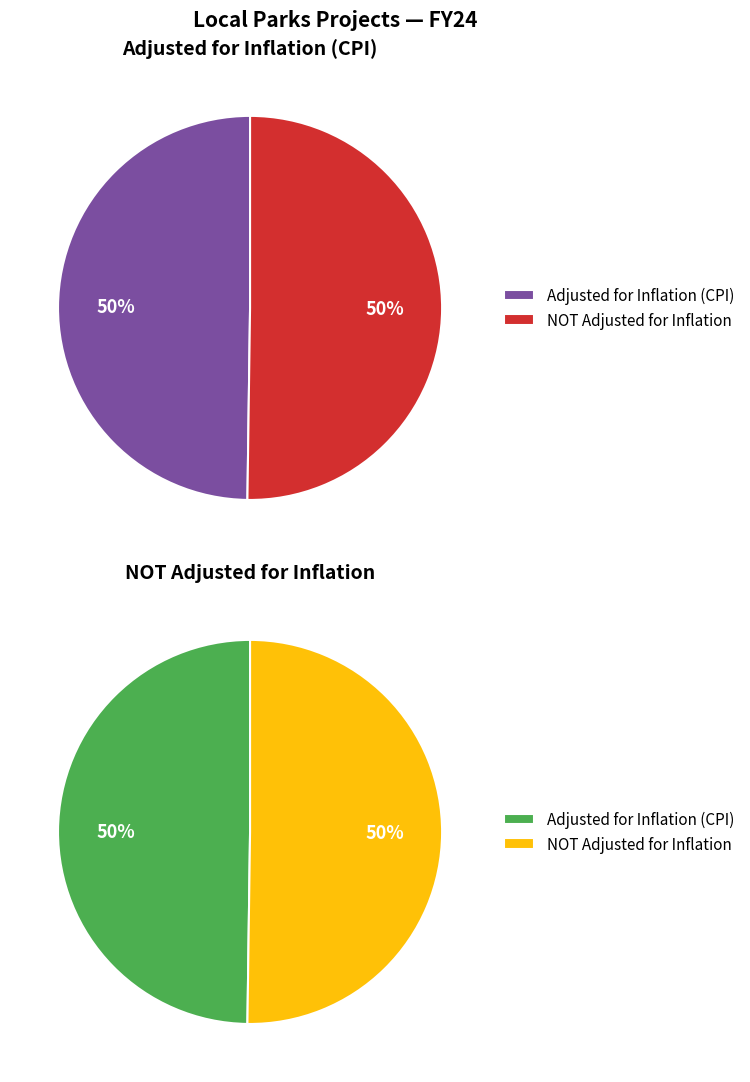

True or false: FY24 Leg accounts for 8% of the total.

False